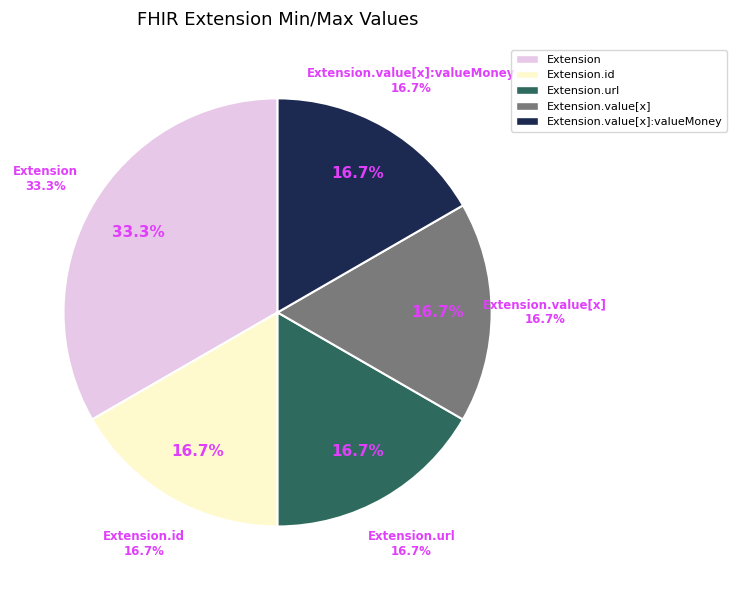

Count the number of slices in the pie.

6